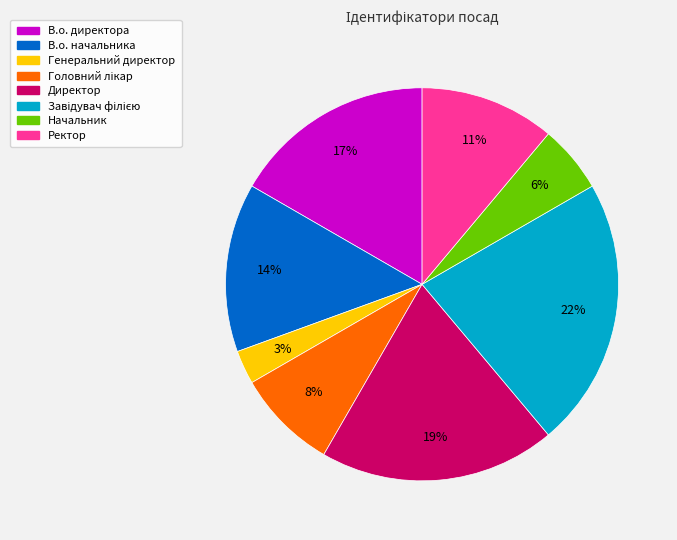

Count the number of slices in the pie.

8